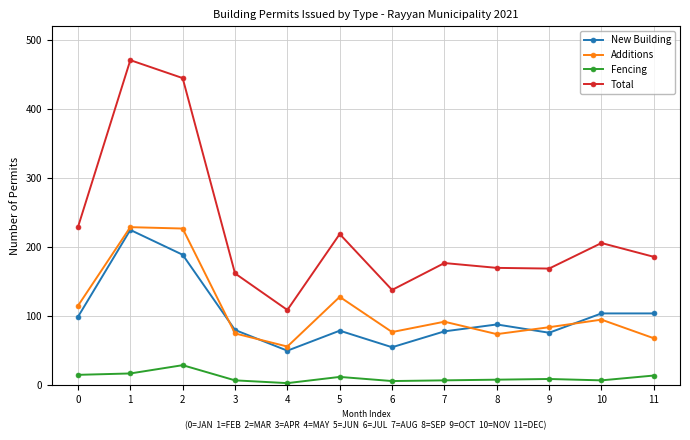

At which category is the sum across all series the highest?

1